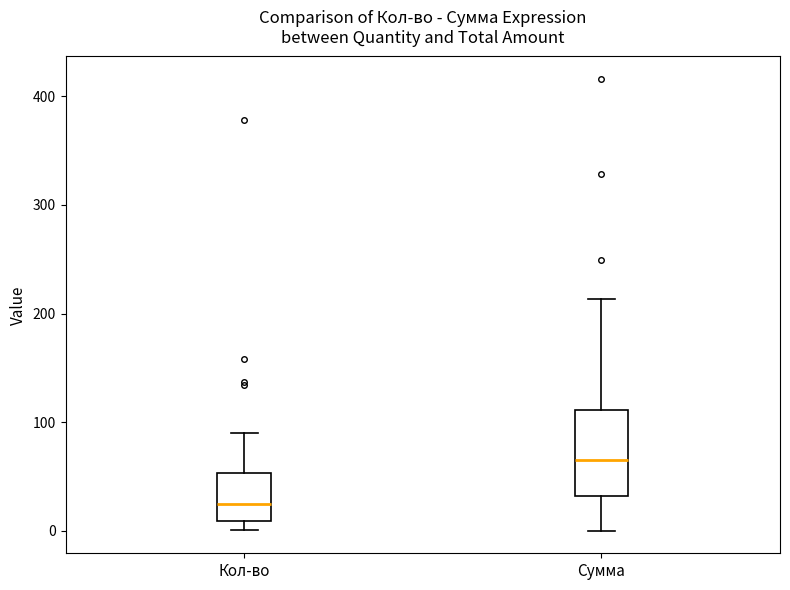

Which box is the tallest, from its lower edge to its upper edge?

Сумма